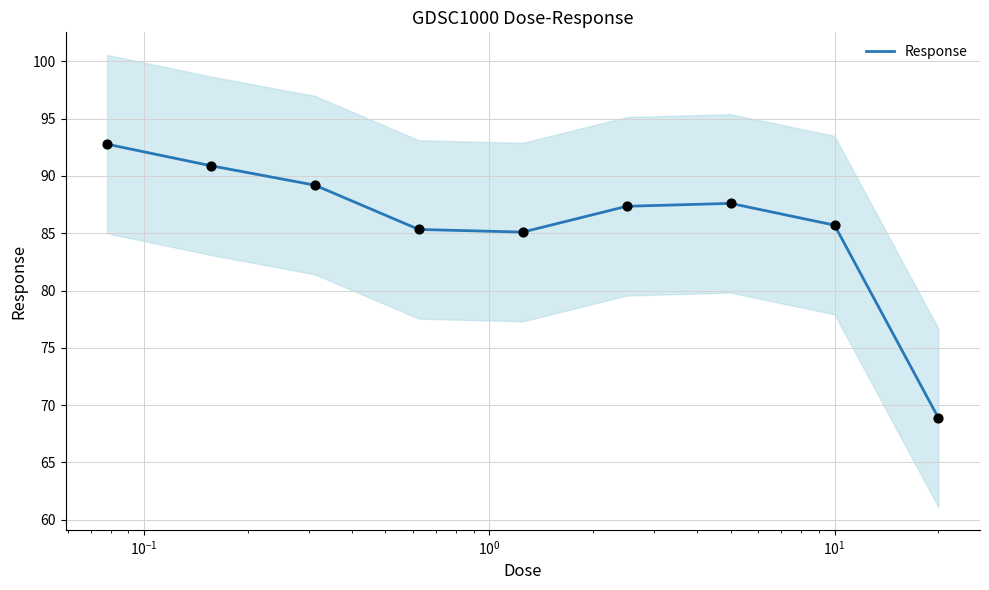

What is the maximum value for Response?

92.8